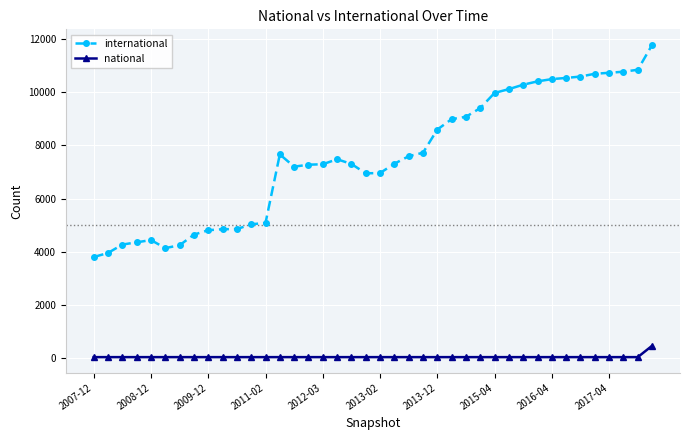

Which series has the largest total across all categories?

international